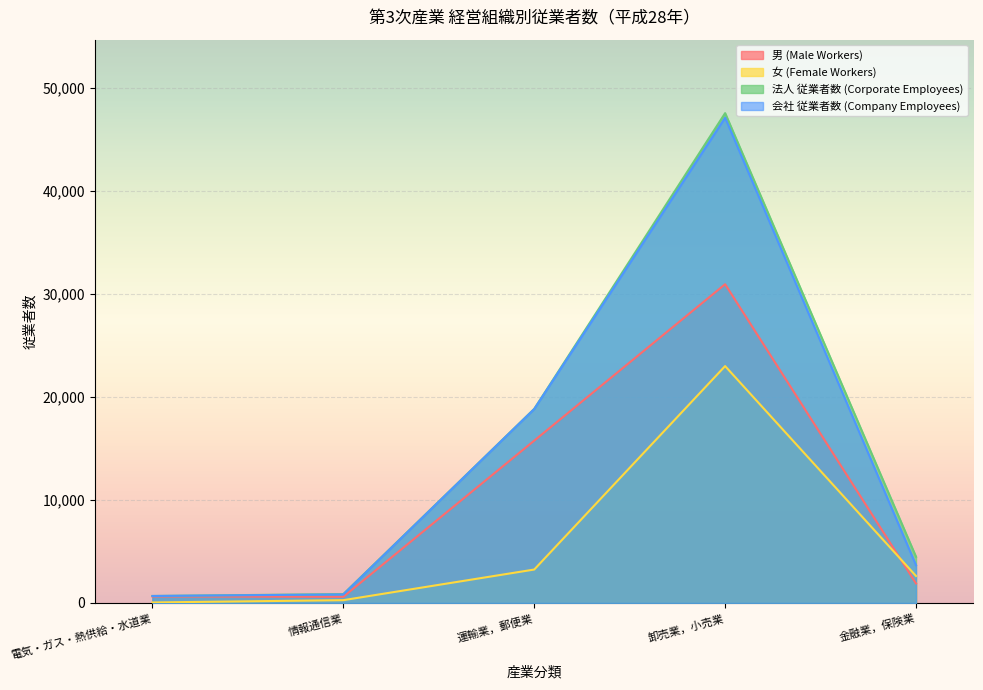

Where does the 女 (Female Workers) series first go above 2620?

運輸業，郵便業